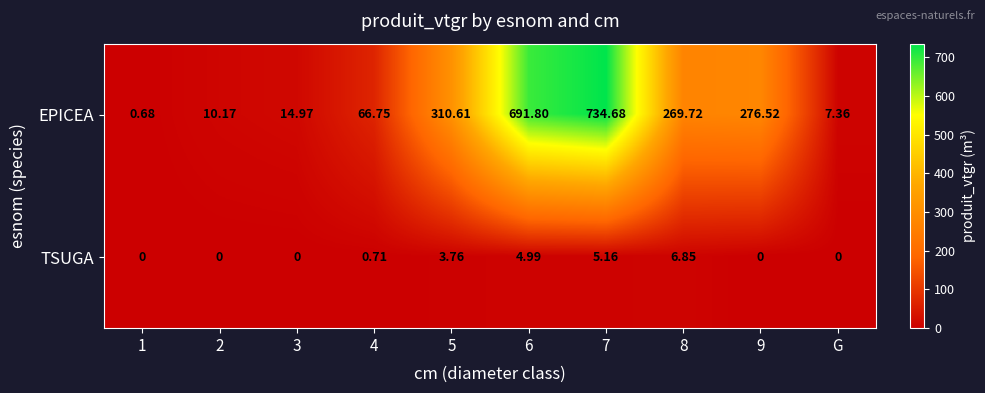

What is the spread (max minus min) of values at 3?

15.0